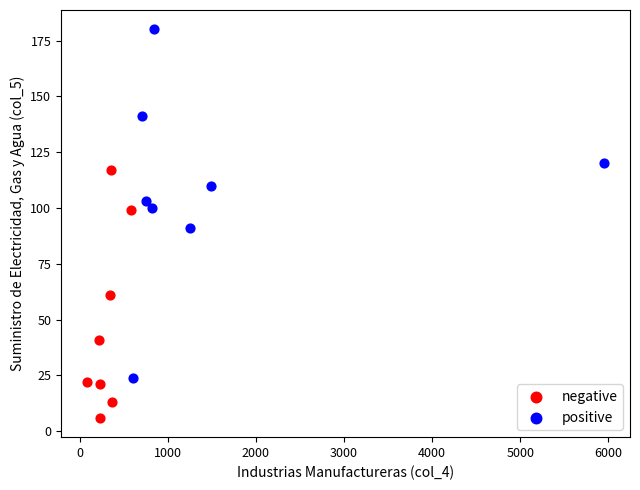

Which series has the widest spread of Y values?

positive